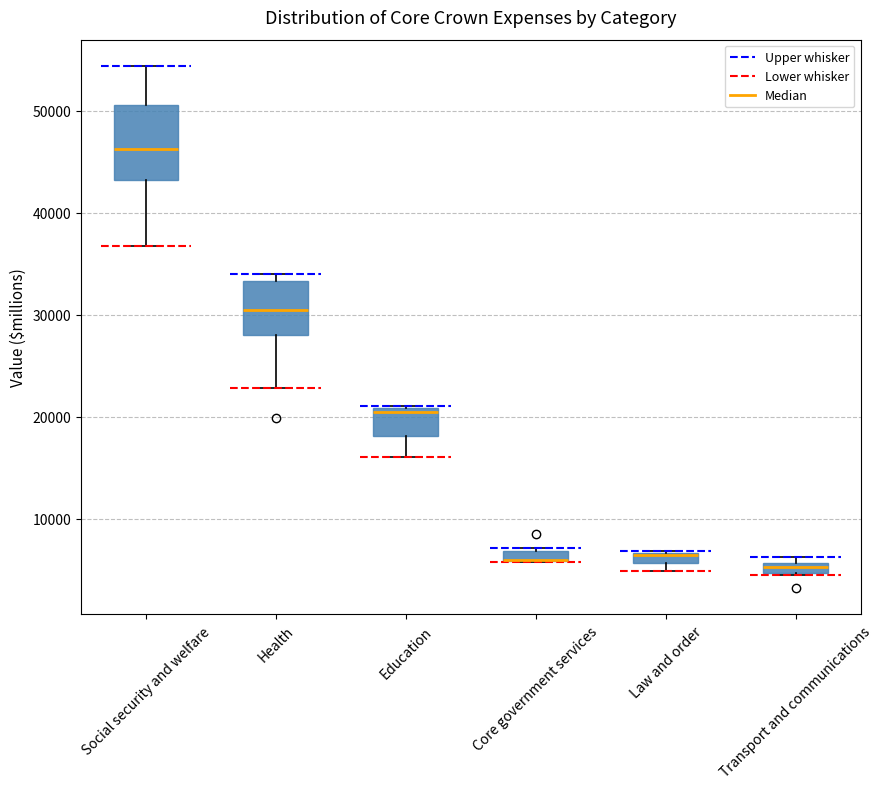

Comparing the boxes themselves (not the whiskers), which one is the tallest?

Social security and welfare